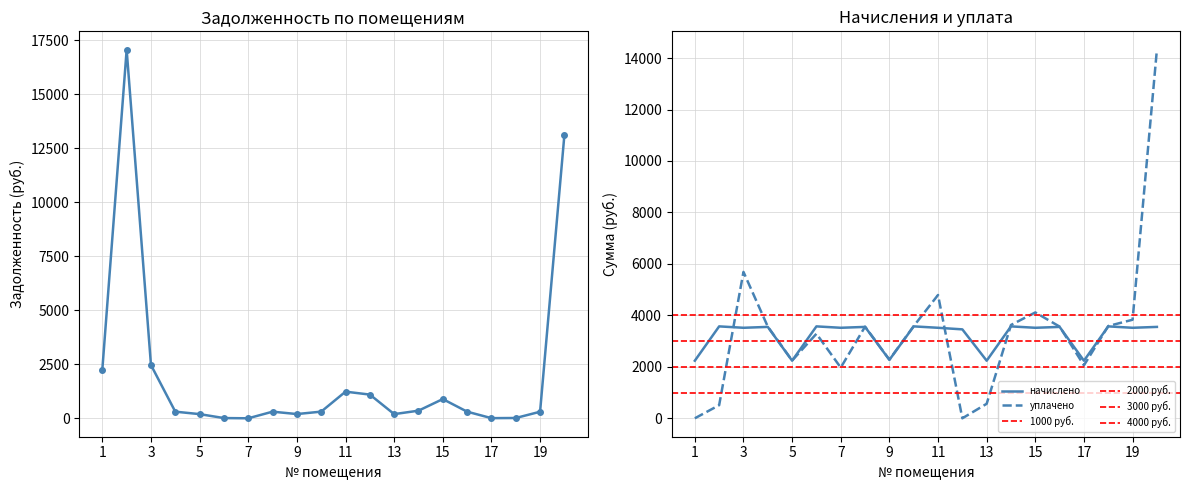

How many times do начислено and уплачено cross each other?

7